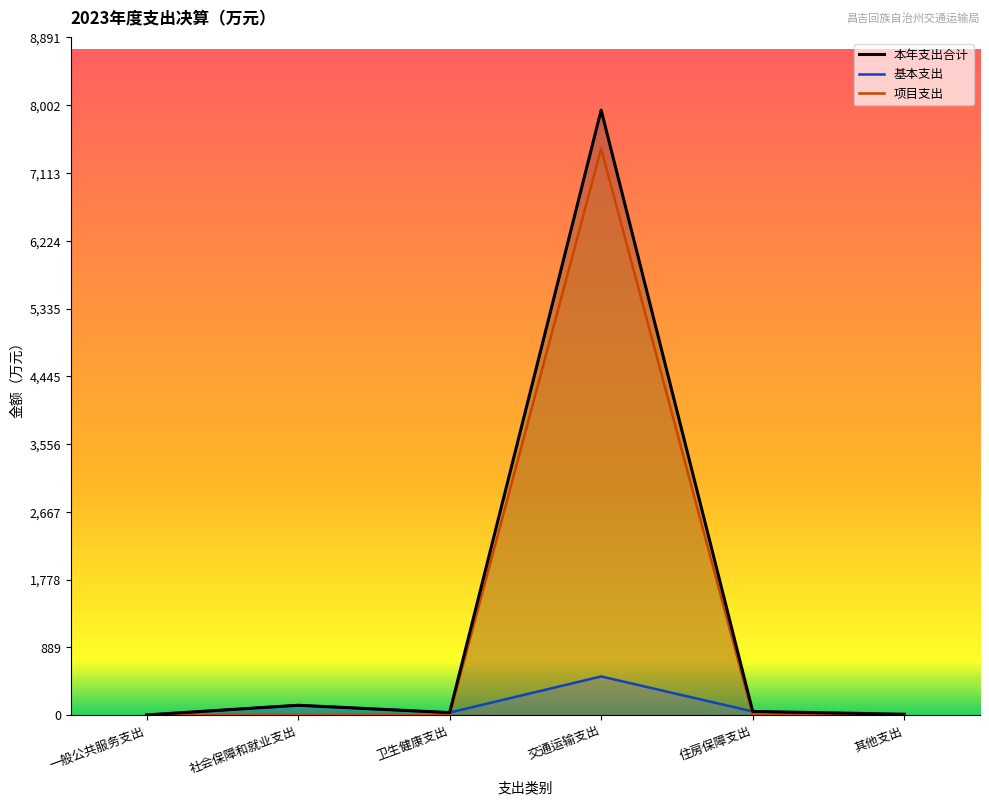

What is the difference between the second highest and minimum values in the 项目支出 series?

10.5